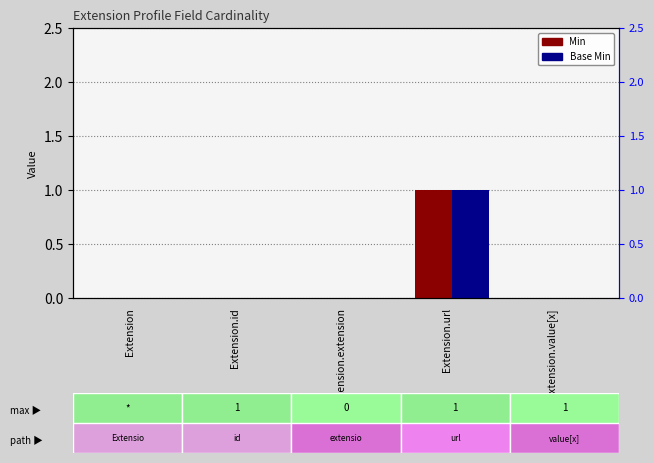

How many categories are shown in the chart?

5